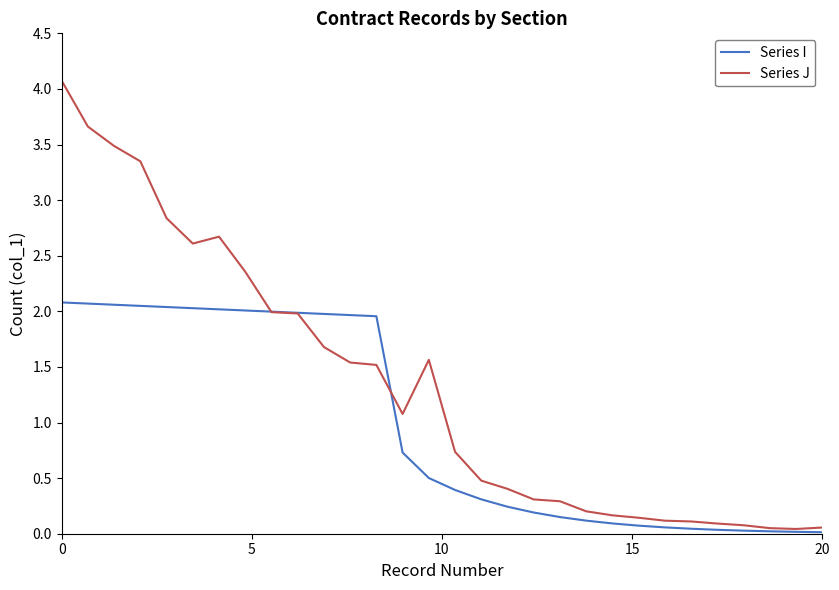

Which series has the largest total across all categories?

Series J